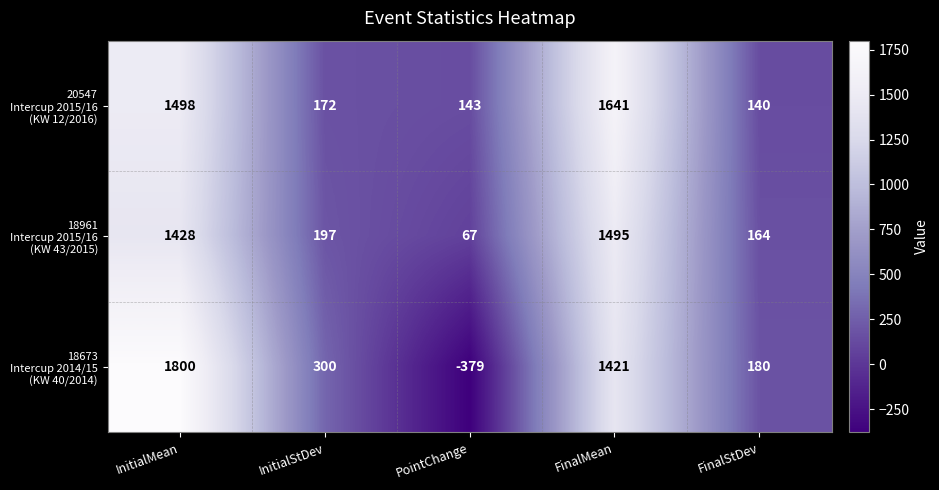

What is the spread (max minus min) of values at InitialStDev?

128